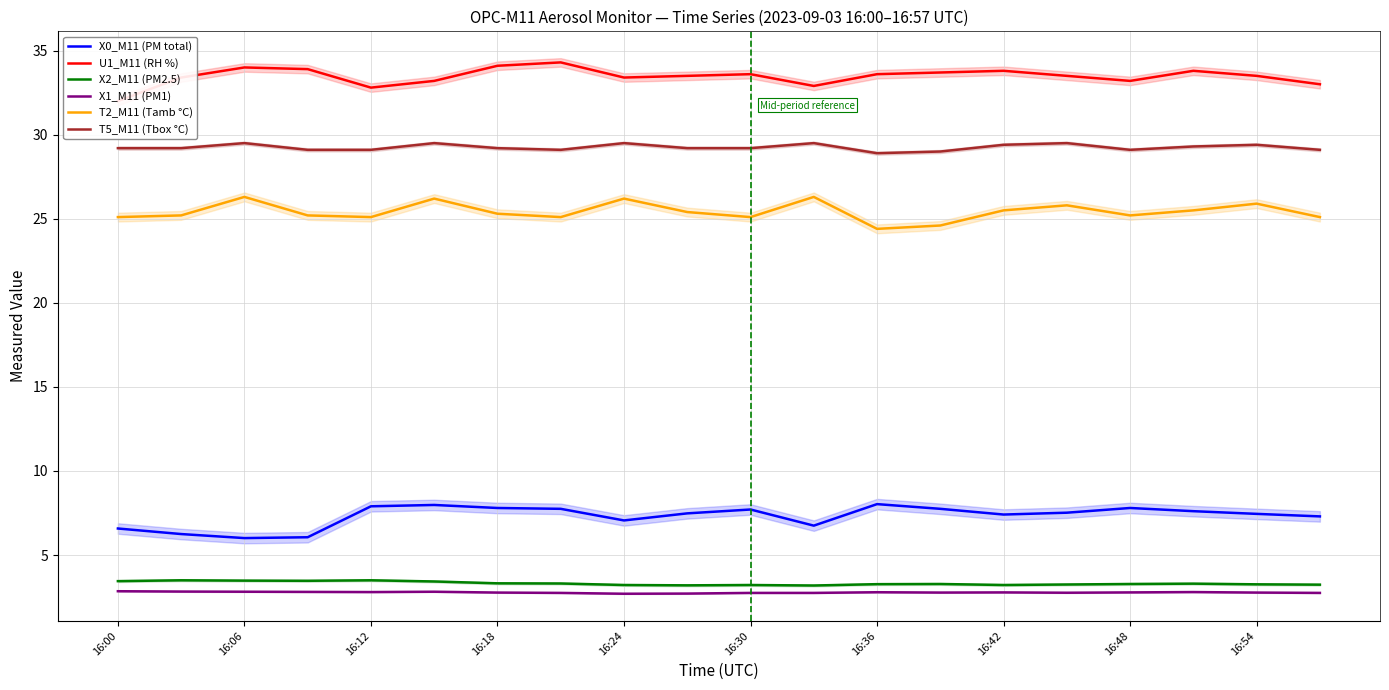

What is the value of the T5_M11 (Tbox °C) point at the 15th from the left?

29.4